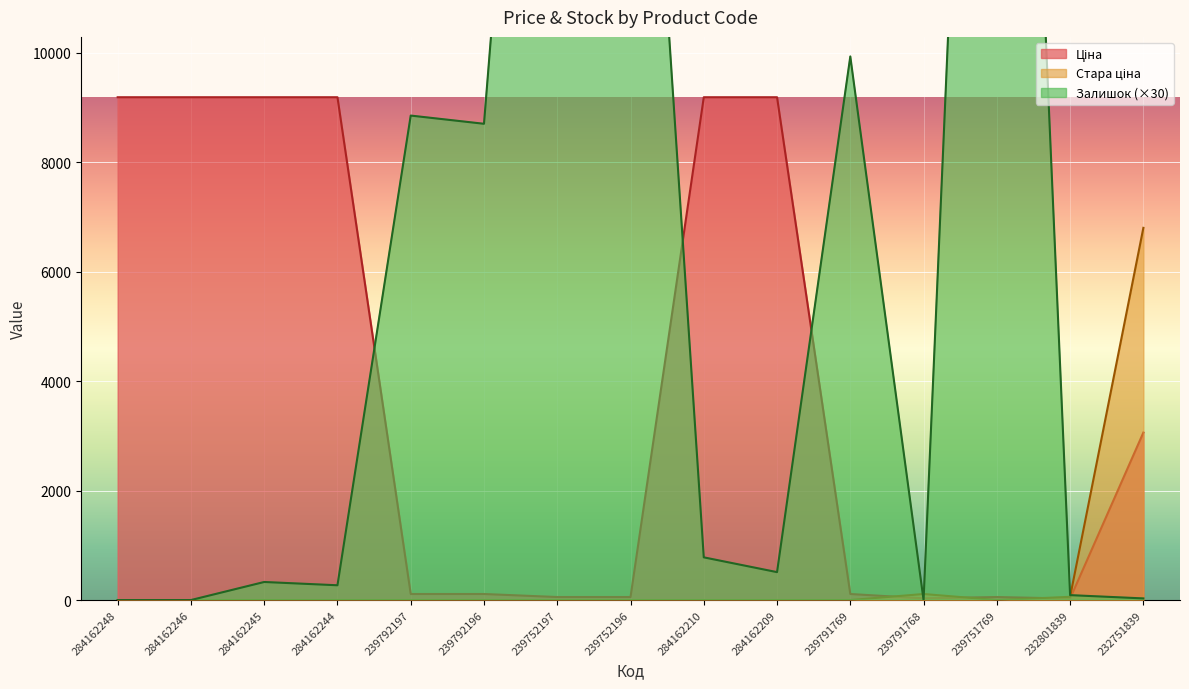

Reading left to right, transcribe all the data shown in this chart.

Ціна: 284162248=9185.1	284162246=9185.1	284162245=9185.1	284162244=9185.1	239792197=110.5	239792196=110.5	239752197=55.3	239752196=55.3	284162210=9185.1	284162209=9185.1	239791769=110.5	239791768=30.9	239751769=55.3	232801839=26.7	232751839=3059.7
Стара ціна: 284162248=0.0	284162246=0.0	284162245=0.0	284162244=0.0	239792197=0.0	239792196=0.0	239752197=0.0	239752196=0.0	284162210=0.0	284162209=0.0	239791769=0.0	239791768=110.5	239751769=0.0	232801839=59.4	232751839=6799.2
Залишок: 284162248=0.0	284162246=0.0	284162245=330.0	284162244=270.0	239792197=8850.0	239792196=8700.0	239752197=25350.0	239752196=20940.0	284162210=780.0	284162209=510.0	239791769=9930.0	239791768=0.0	239751769=30810.0	232801839=90.0	232751839=30.0